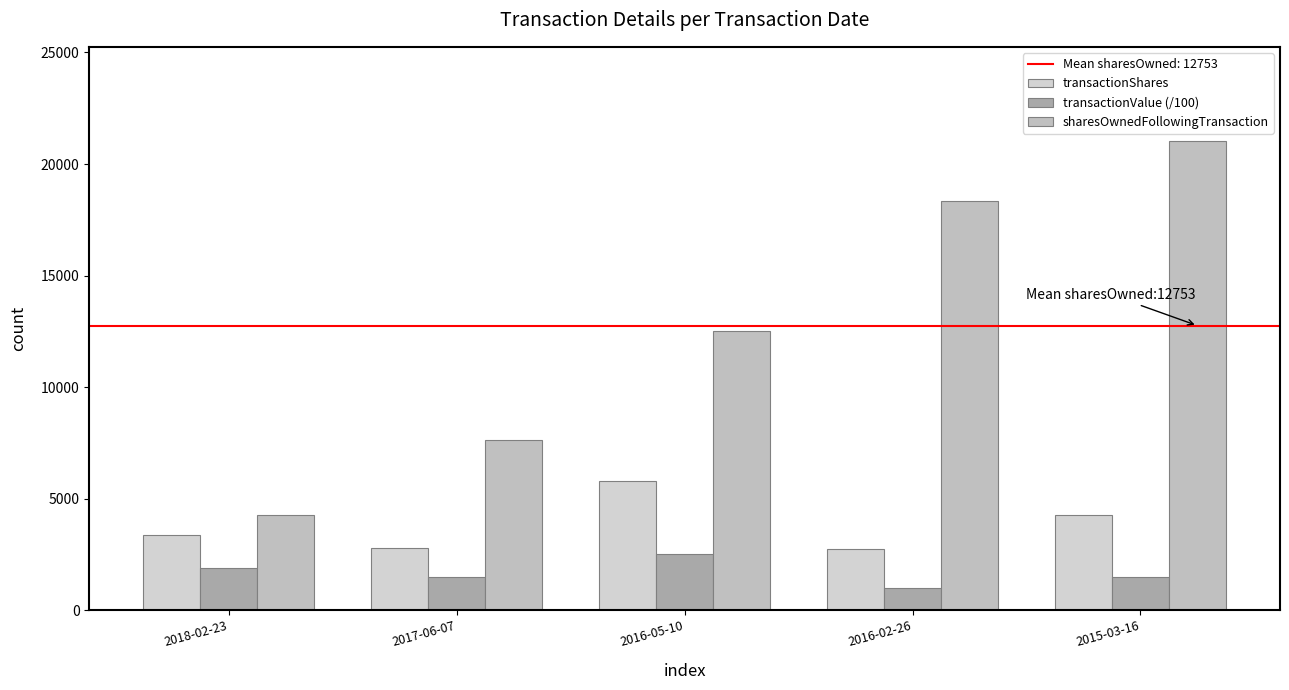

What is the greatest value displayed?

21045.0